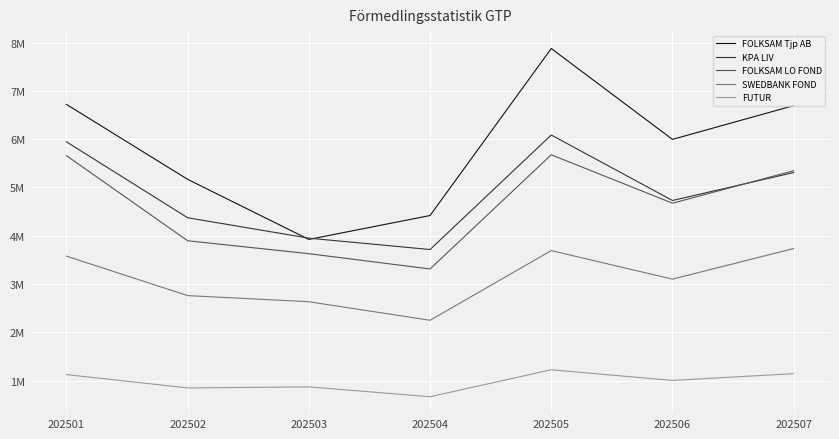

What are all the series names shown in the legend?

FOLKSAM Tjp AB, KPA LIV, FOLKSAM LO FOND, SWEDBANK FOND, FUTUR